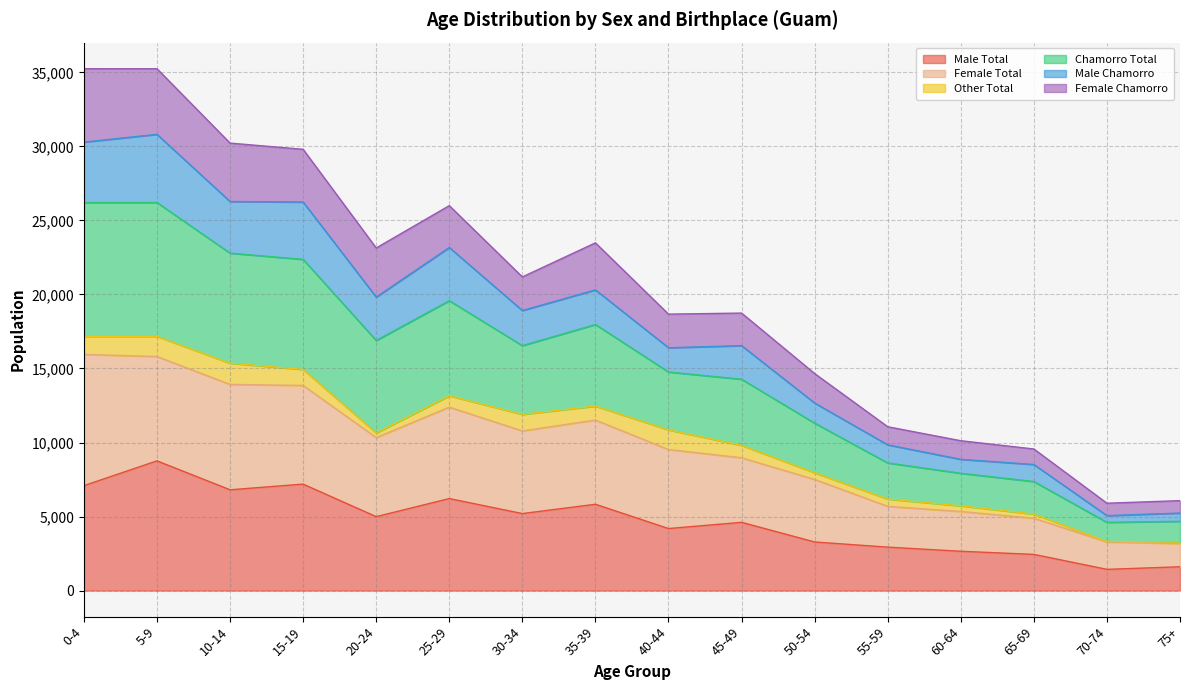

What is the lowest value of the Male Total series?

1431